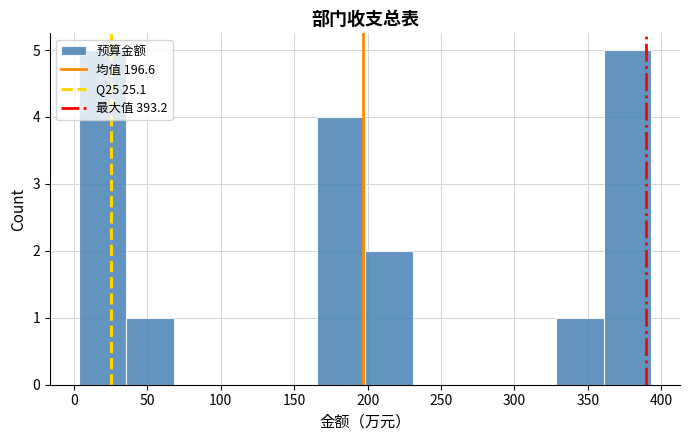

Reading left to right, list every bar in this chart as the range it spans on the x-axis followed by its height. Neither the bar edges nor the heights are printed on the chart, so give them approximately, as read against the axes.

5 to 35: 5
35 to 70: 1
70 to 100: 0
100 to 135: 0
135 to 165: 0
165 to 200: 4
200 to 230: 2
230 to 265: 0
265 to 295: 0
295 to 330: 0
330 to 360: 1
360 to 395: 5